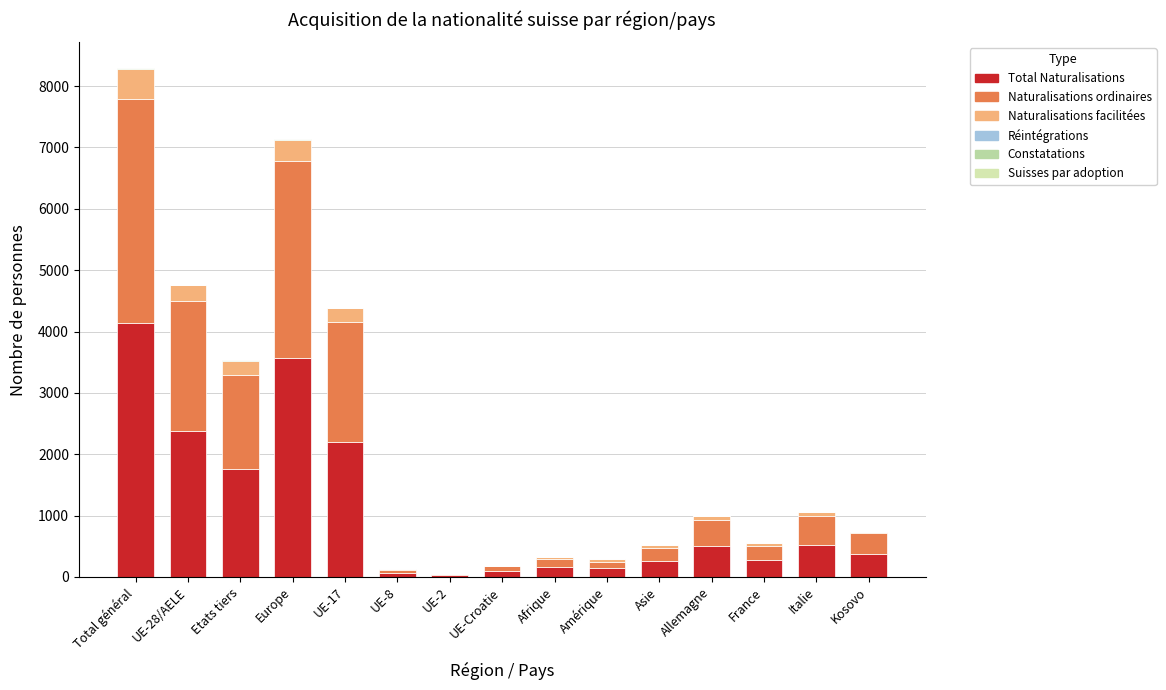

Where is Réintégrations nearest to the value 0?

Etats tiers